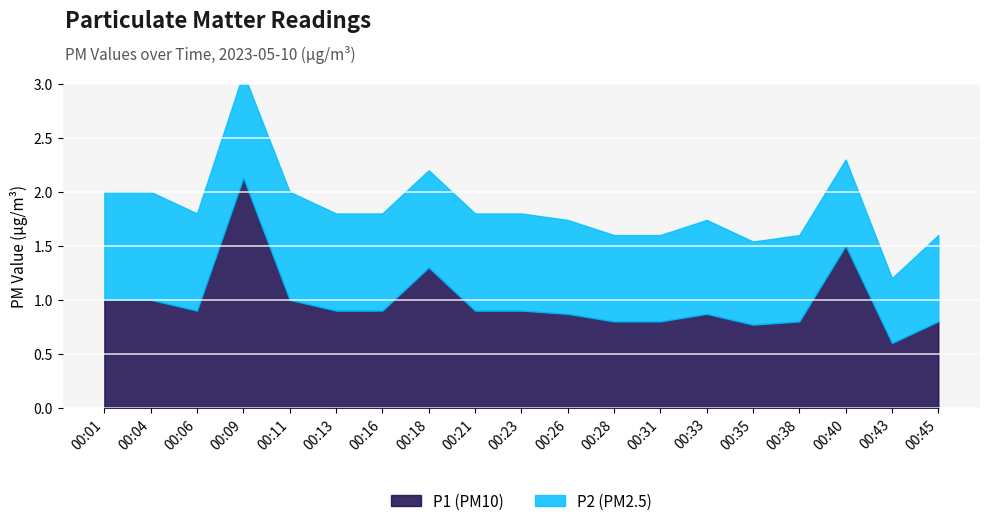

Rank the categories by P2 value from highest to lowest.

00:01, 00:04, 00:11, 00:09, 00:06, 00:13, 00:16, 00:18, 00:21, 00:23, 00:26, 00:33, 00:28, 00:31, 00:38, 00:40, 00:45, 00:35, 00:43